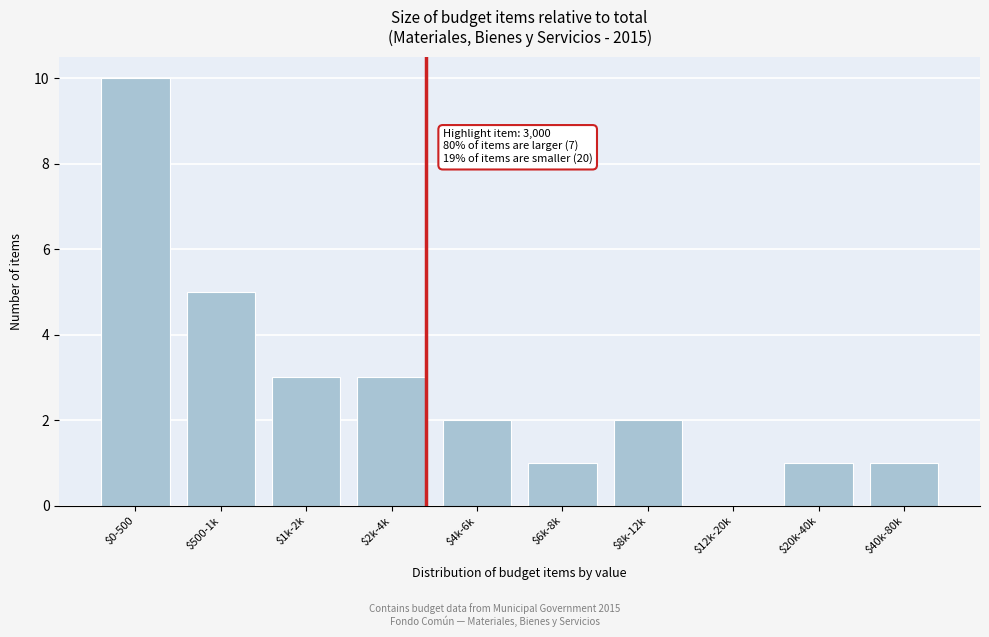

Is it true that the value at $2k-4k is 1?

False